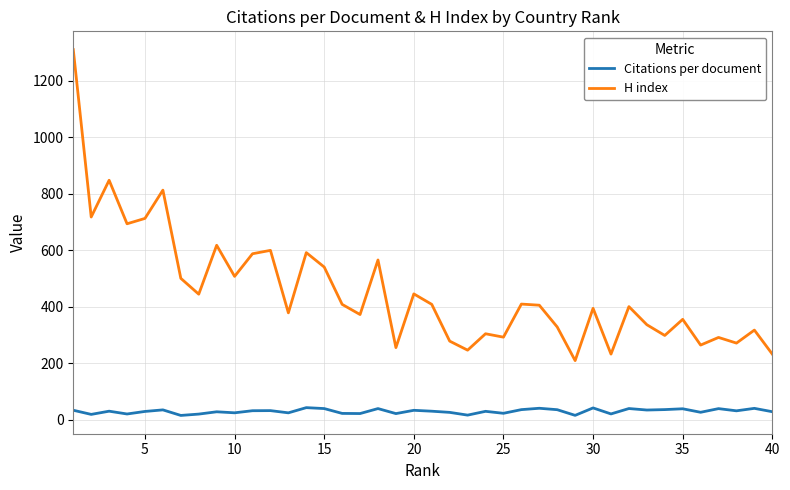

How many interior local valleys does the H index series have?

14